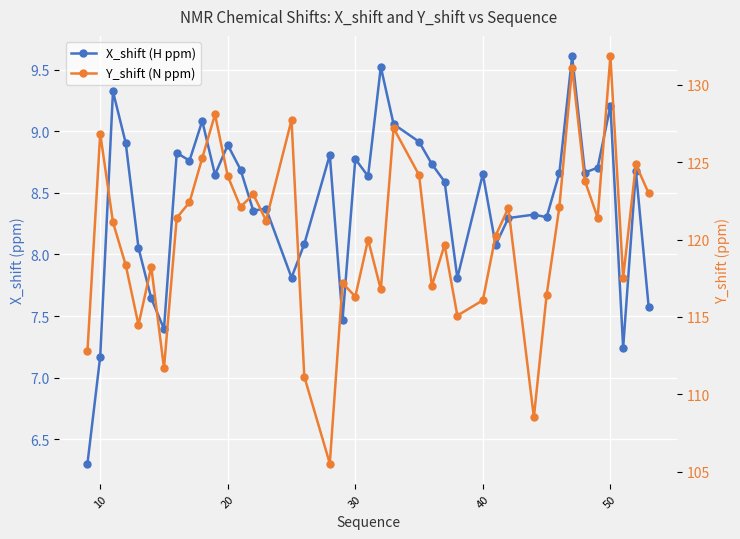

True or false: Y_shift (N ppm) and X_shift (H ppm) cross at least once.

False